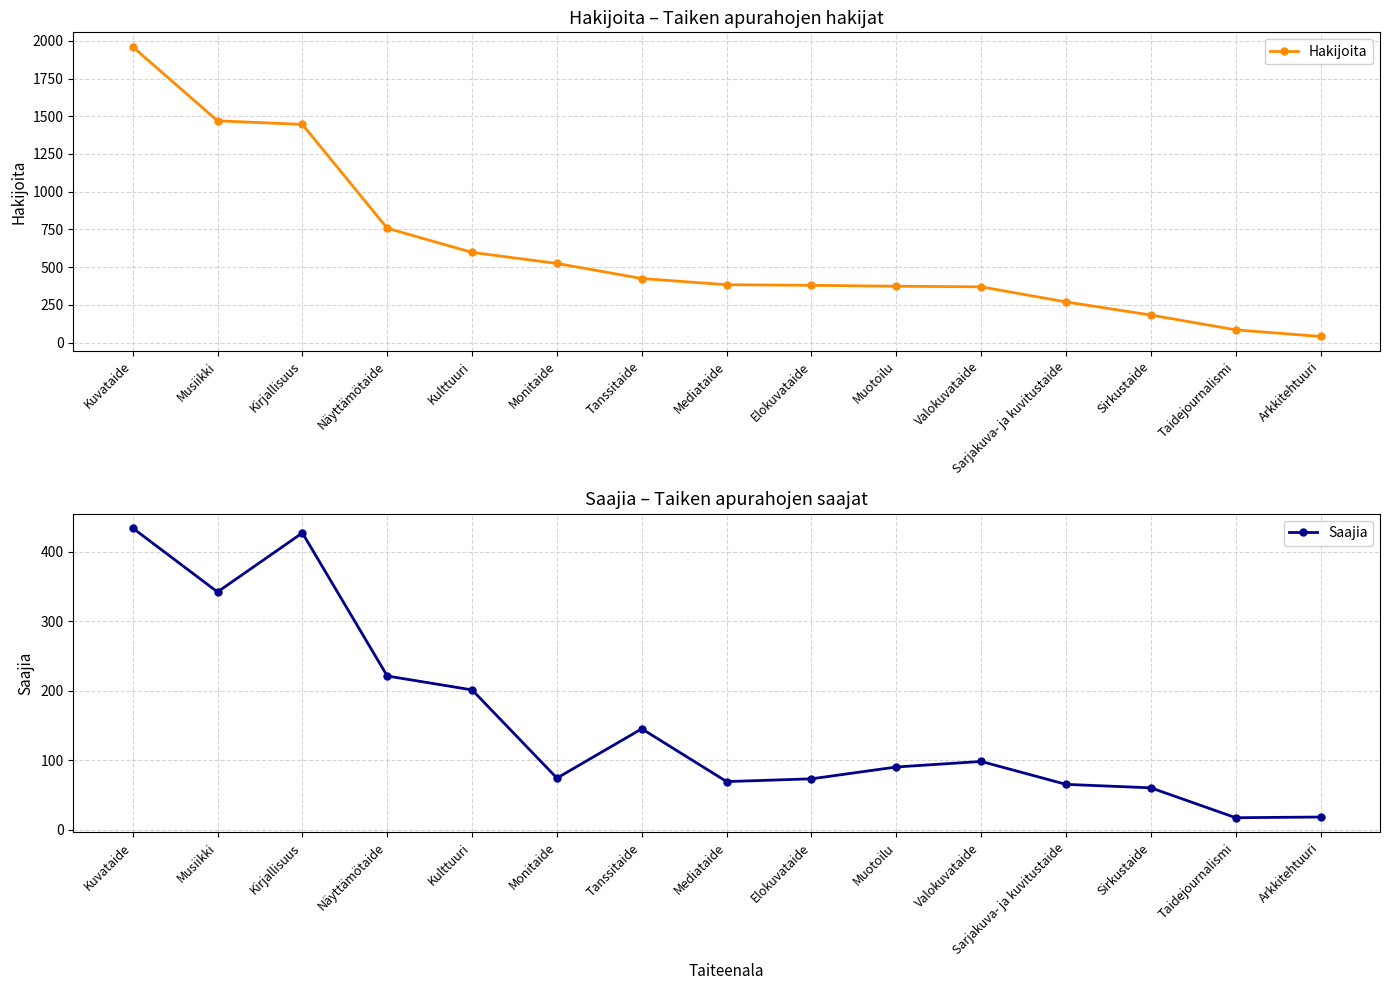

At which category is the sum across all series the highest?

Kuvataide